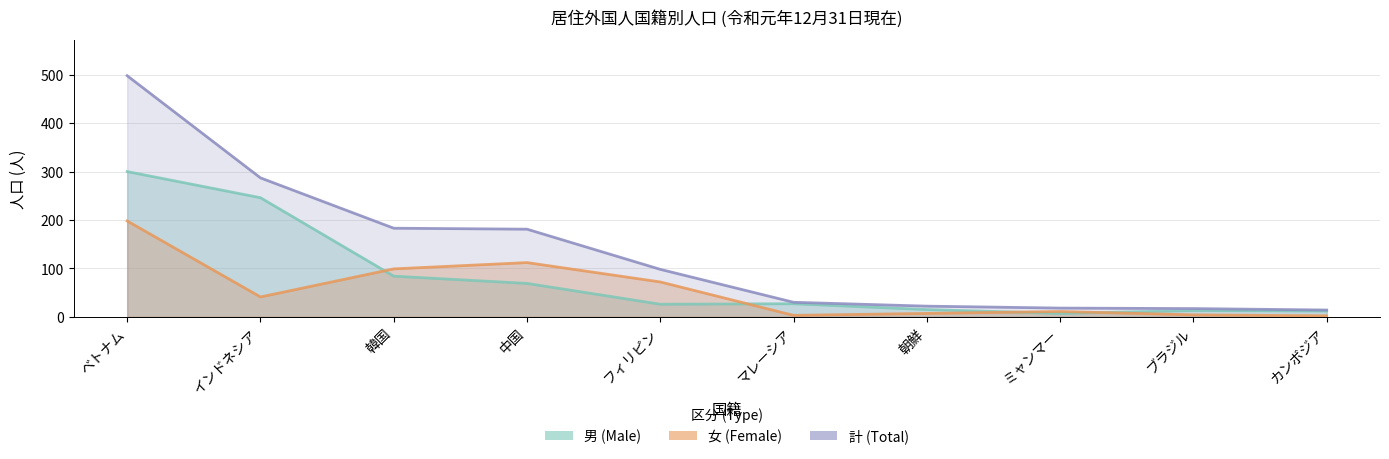

List the series in order of their peak value, lowest first.

女, 男, 計